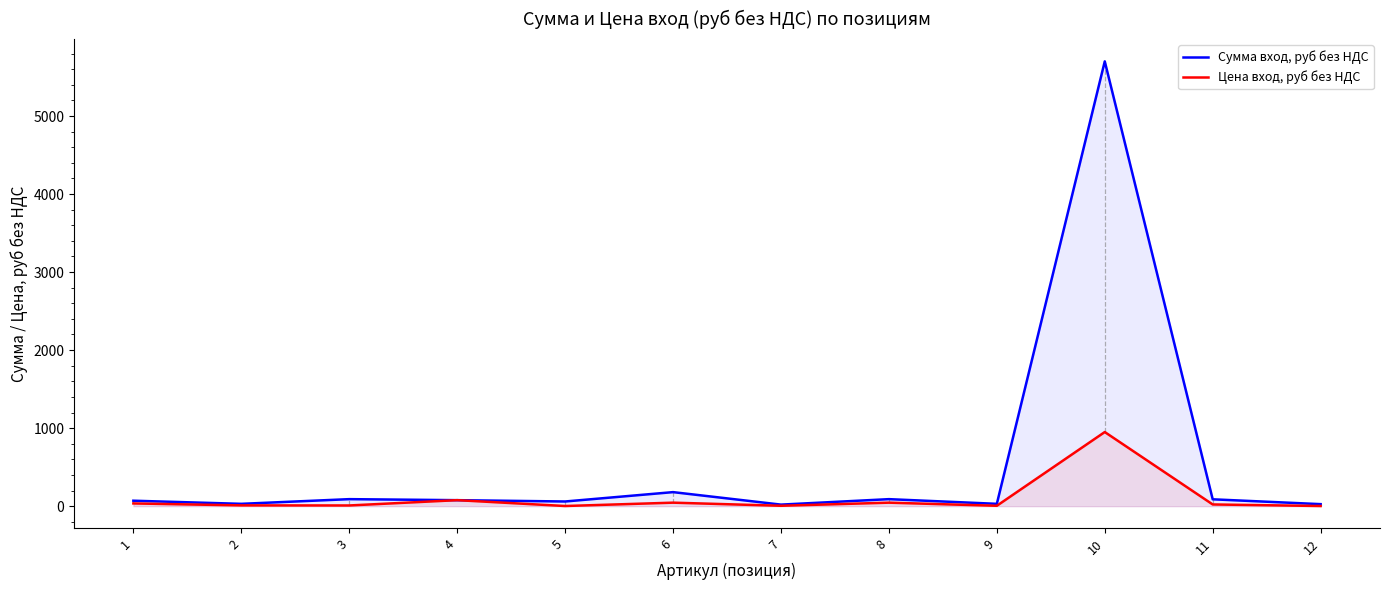

At which label does Сумма вход, руб без НДС reach its peak?

10